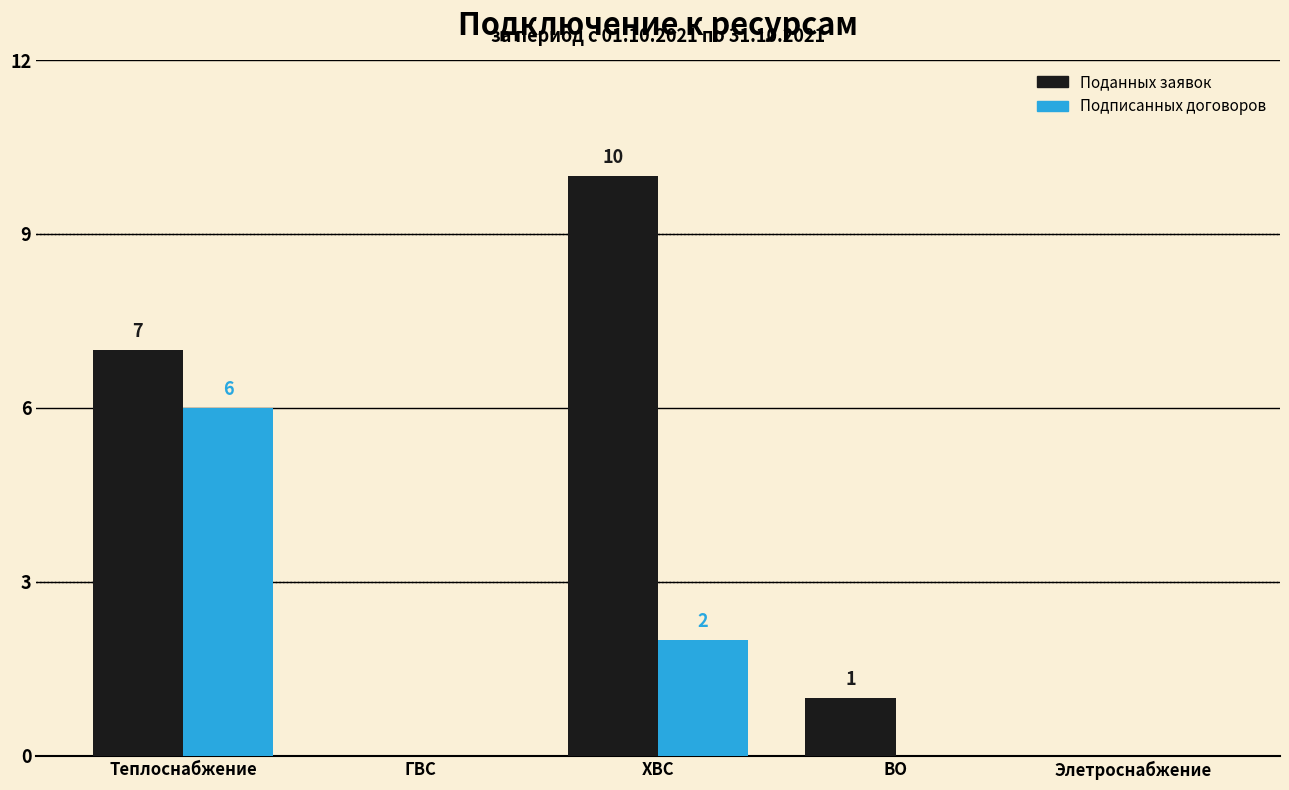

At which category is the sum across all series the highest?

Теплоснабжение